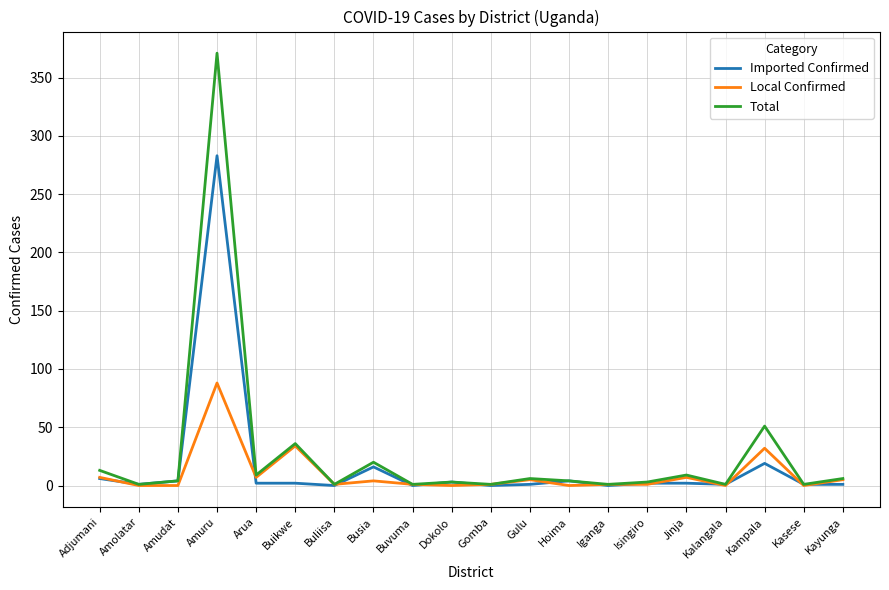

Which category has the highest value in the Total series?

Amuru